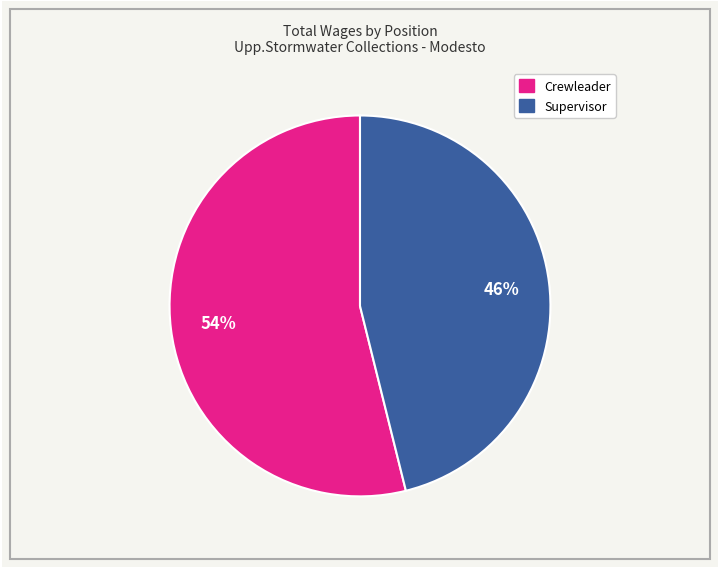

How many slices are in this pie chart?

2